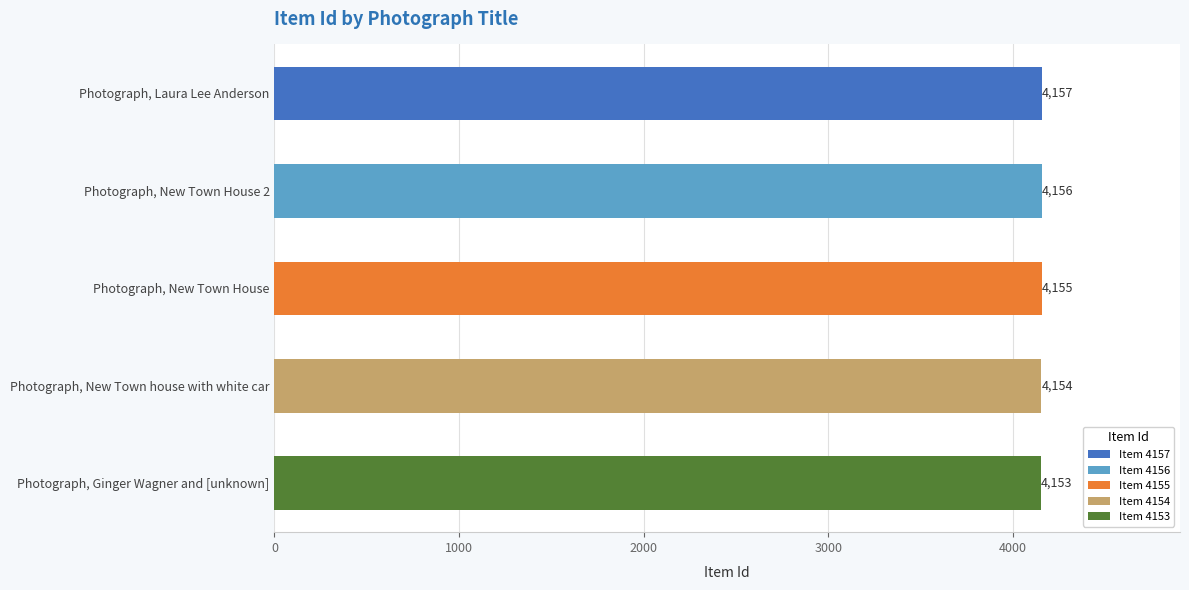

What position from the bottom is Photograph, New Town House 2?

4